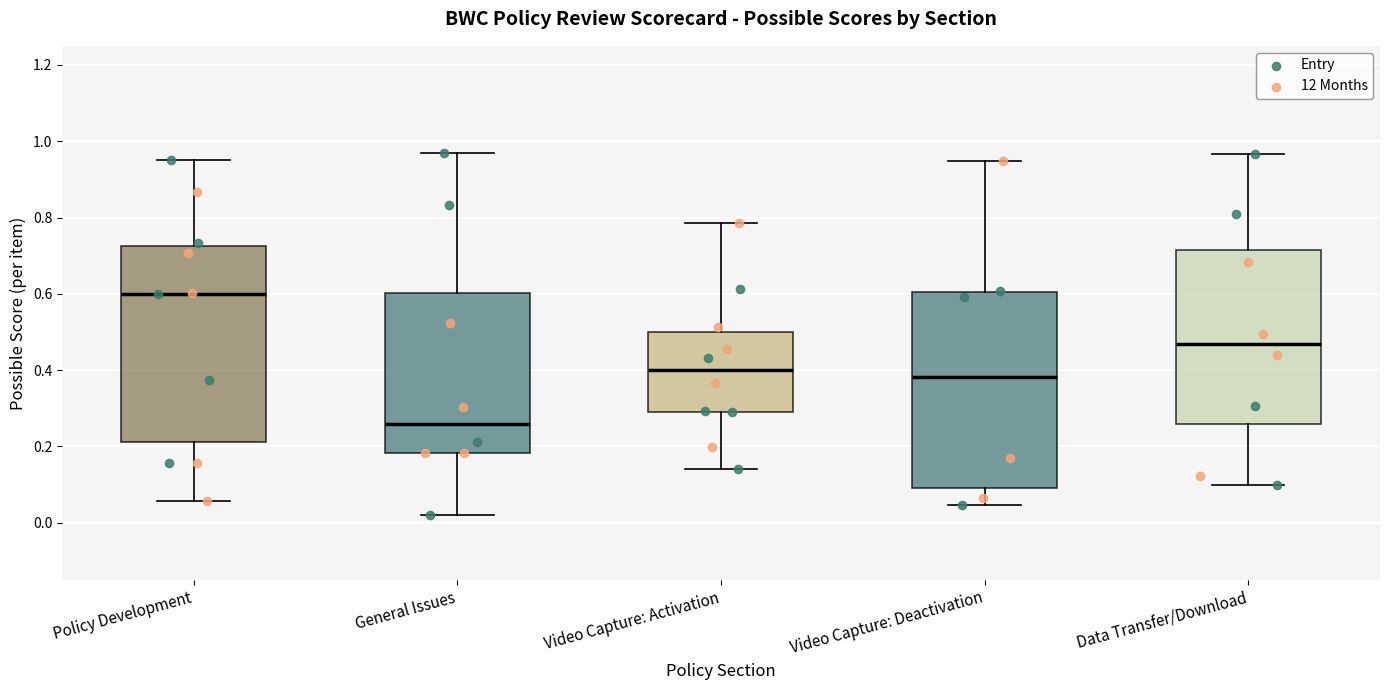

Which box has the lowest median line?

General Issues